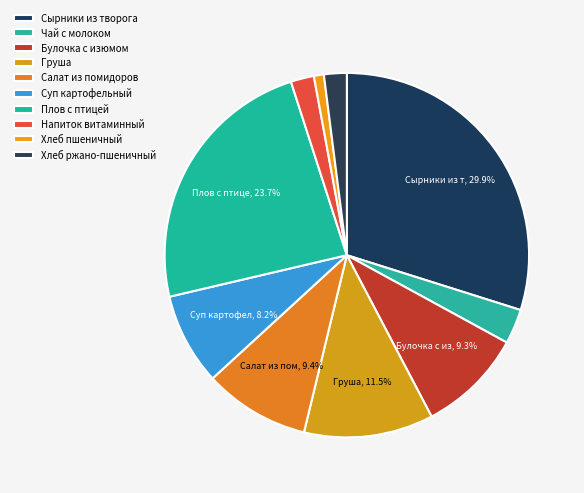

Which has a higher value, Напиток витаминный or Суп картофельный?

Суп картофельный